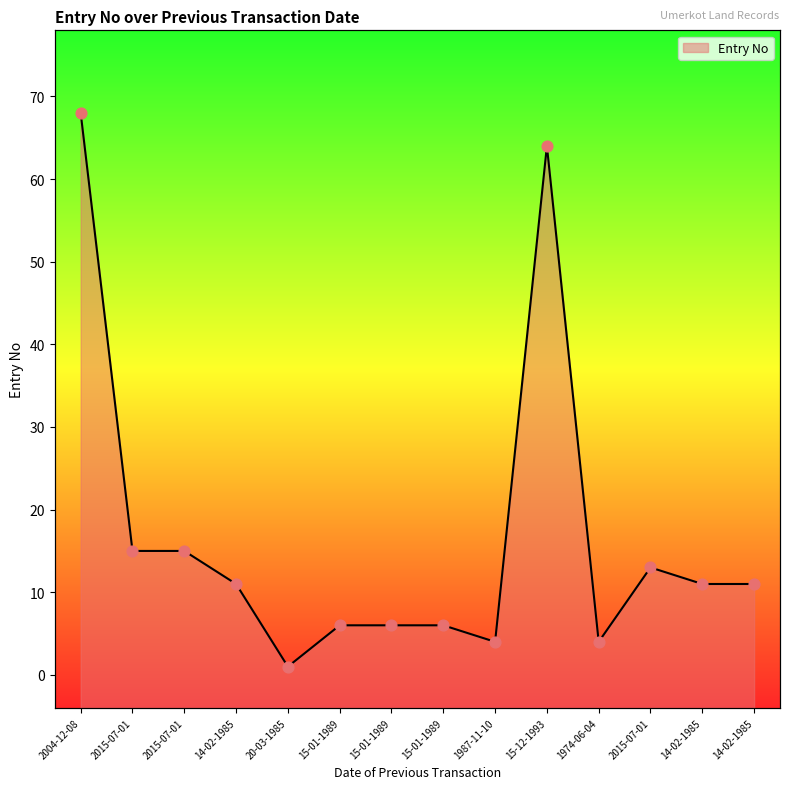

Between 15-01-1989 and 14-02-1985, which is larger?

14-02-1985